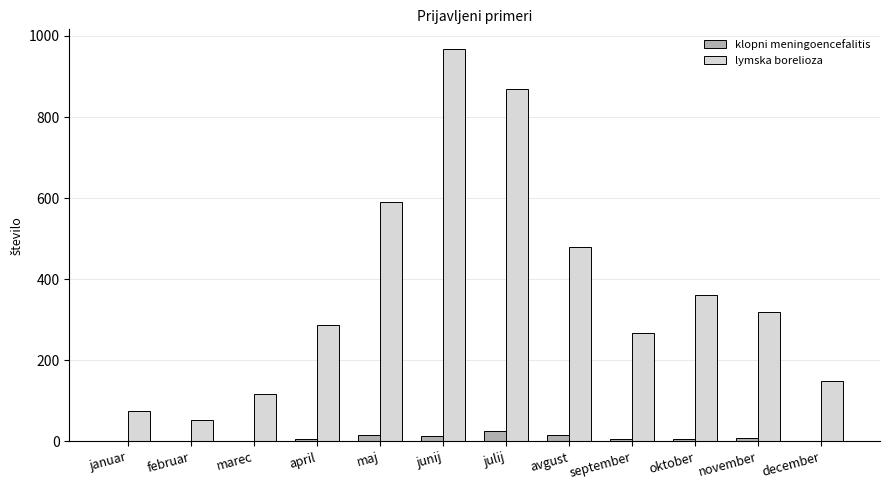

What is the maximum value shown in the chart?

968